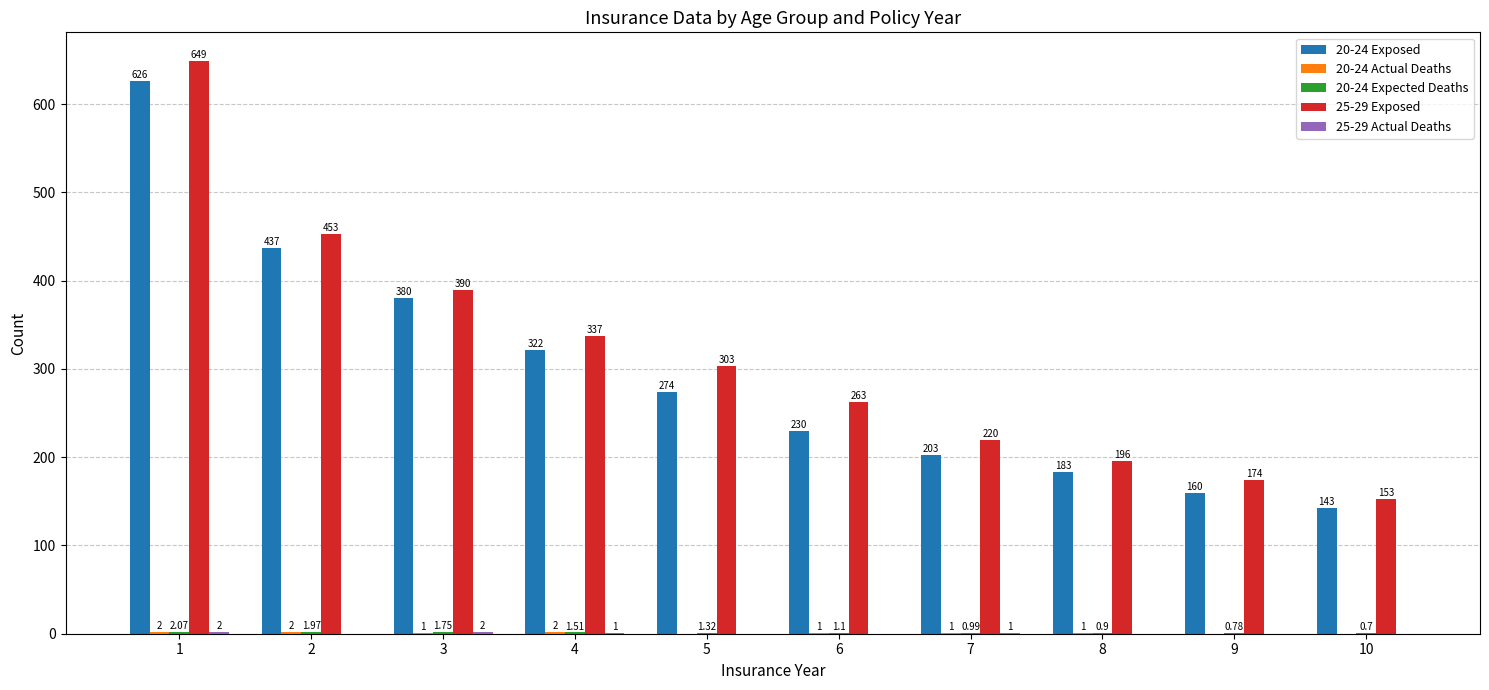

How many groups of bars are there?

10